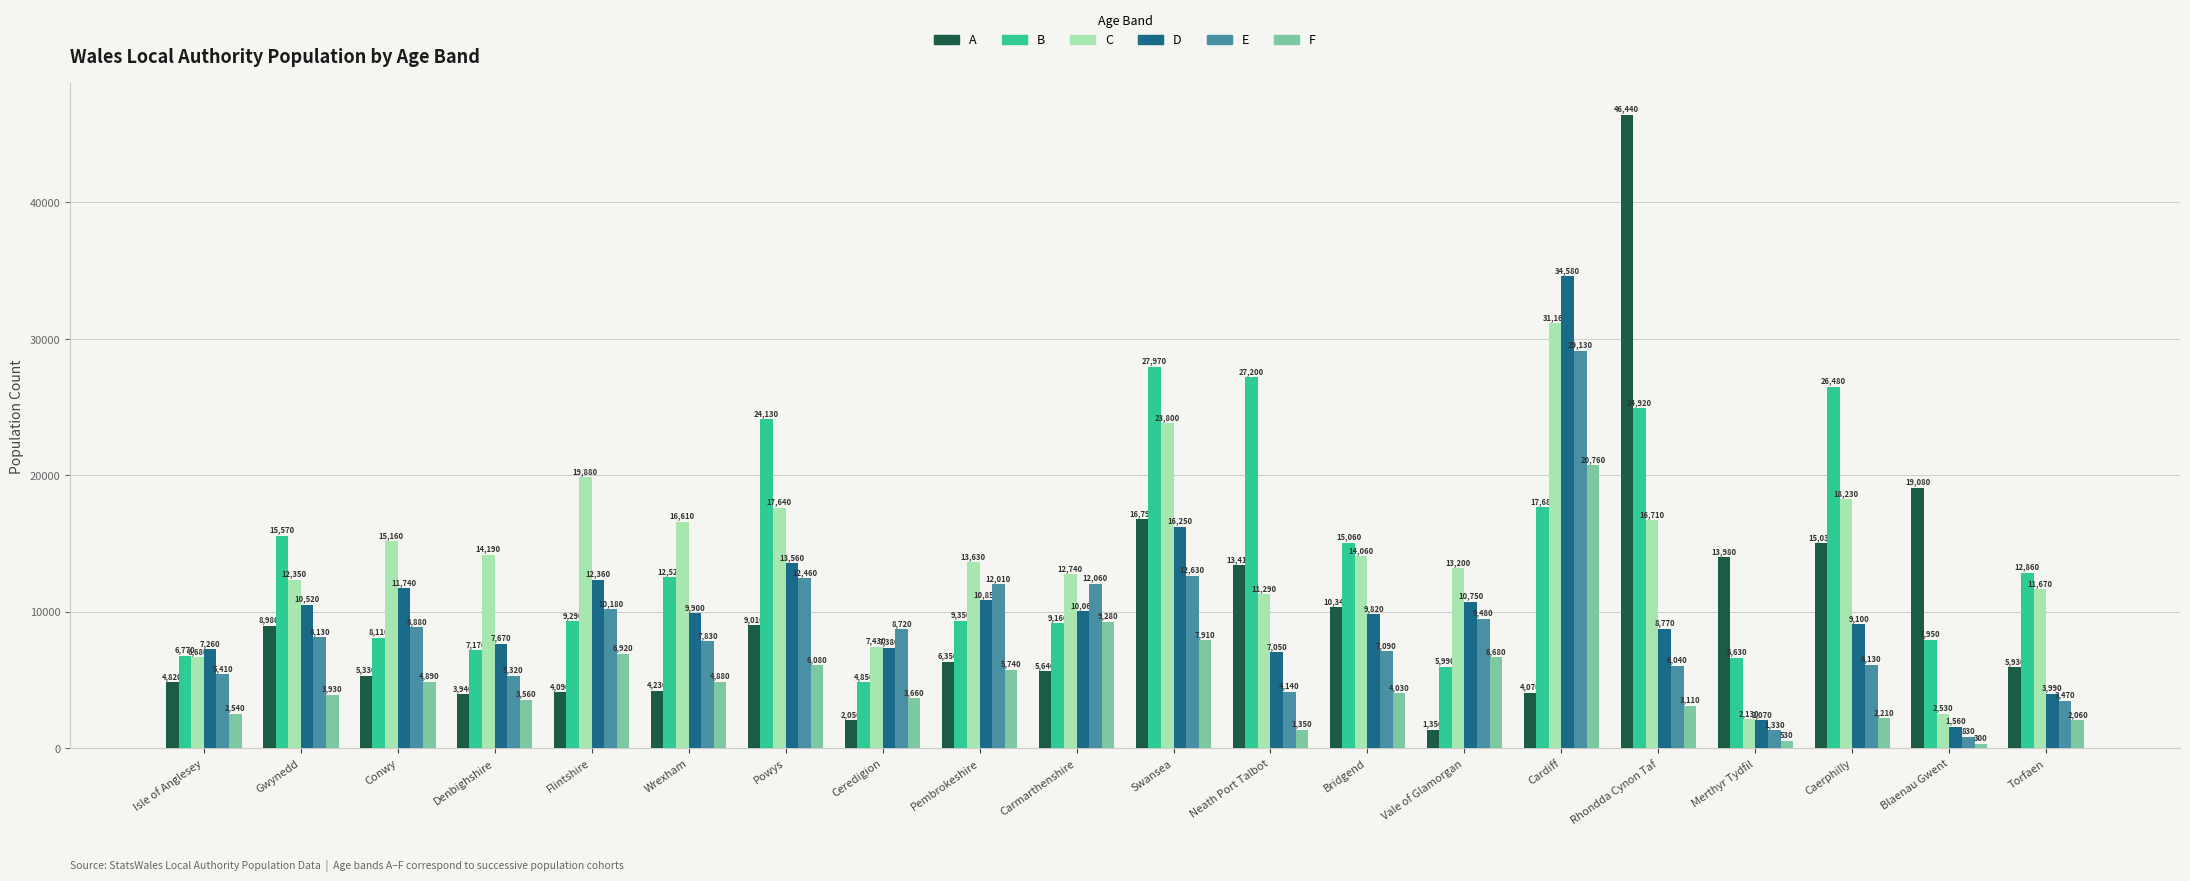

Count the number of categories in the chart.

20